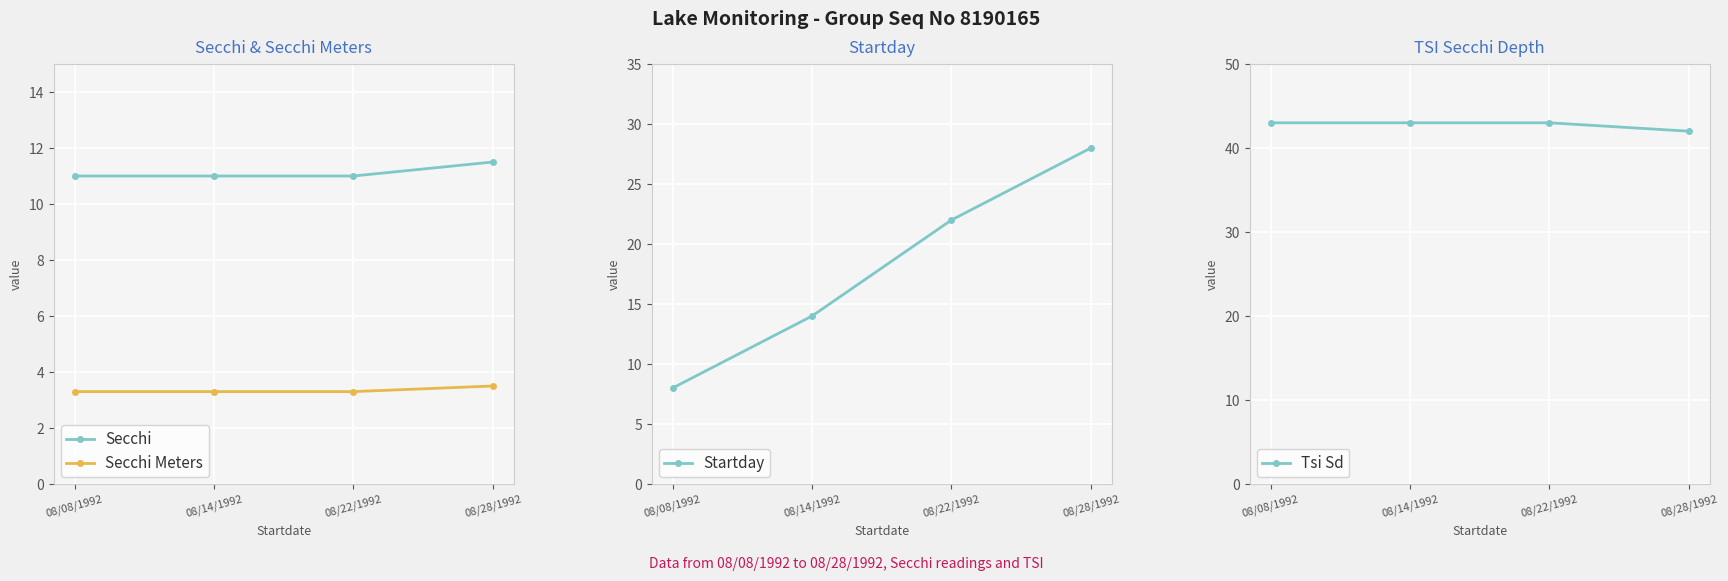

Reading left to right, list all the values displayed in this chart.

Secchi: 08/08/1992=11.0	08/14/1992=11.0	08/22/1992=11.0	08/28/1992=11.5
Secchi Meters: 08/08/1992=3.3	08/14/1992=3.3	08/22/1992=3.3	08/28/1992=3.5
Startday: 08/08/1992=8.0	08/14/1992=14.0	08/22/1992=22.0	08/28/1992=28.0
Tsi Sd: 08/08/1992=43.0	08/14/1992=43.0	08/22/1992=43.0	08/28/1992=42.0